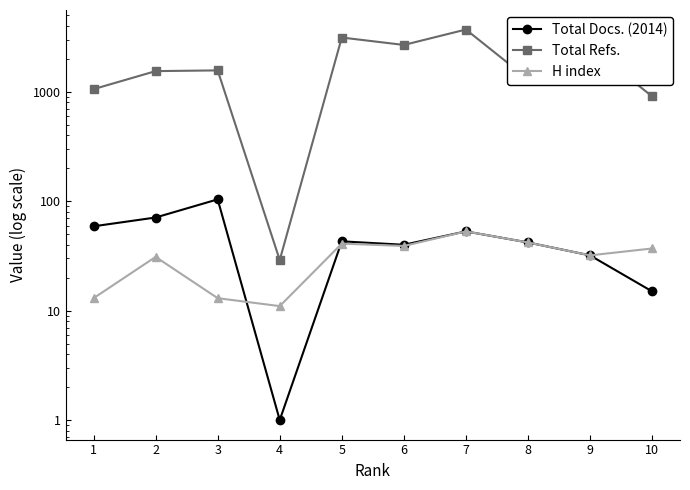

Rank the categories by H index value from highest to lowest.

7, 8, 5, 6, 10, 9, 2, 1, 3, 4